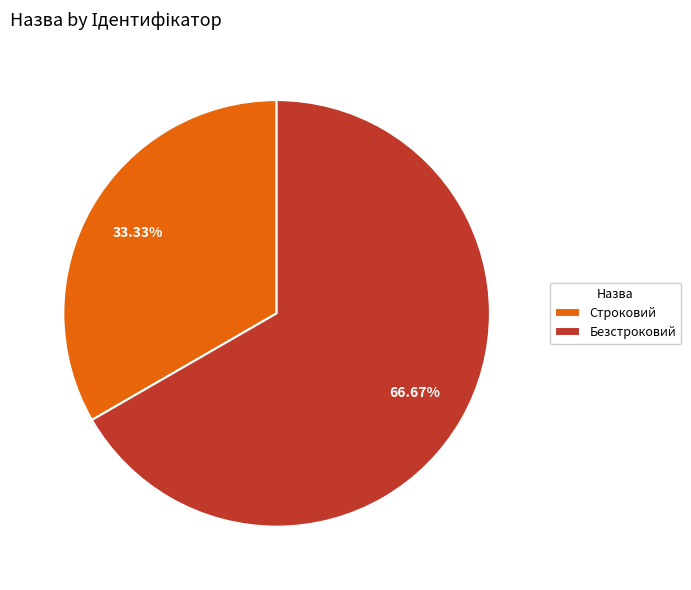

Which slice is the largest?

Безстроковий